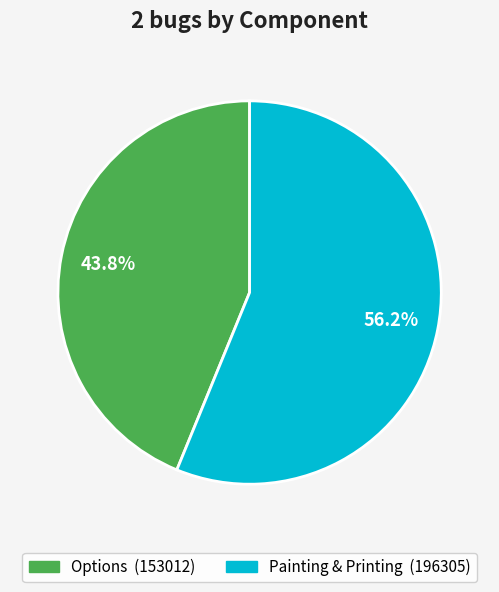

What portion of the pie excludes Painting & Printing?

43.8%